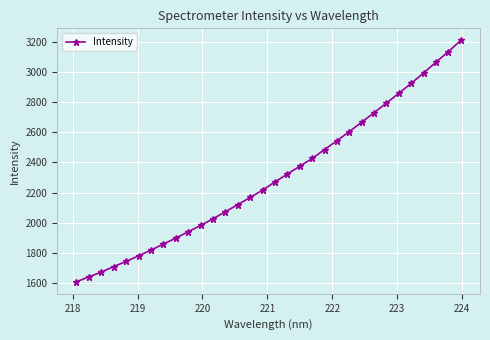

What is the value of the 14th point from the left?

2120.2